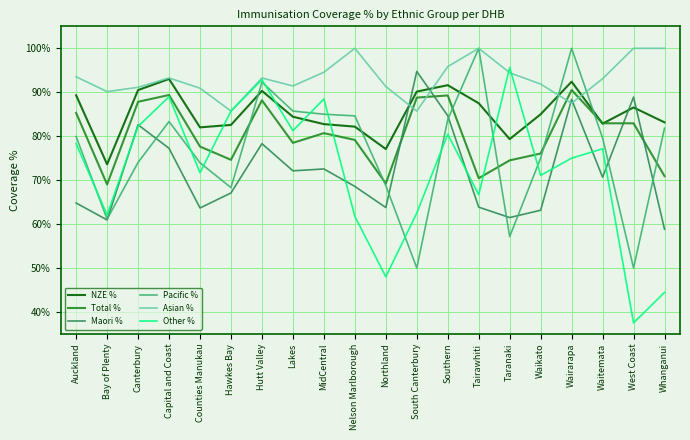

Does the chart have visible grid lines?

Yes